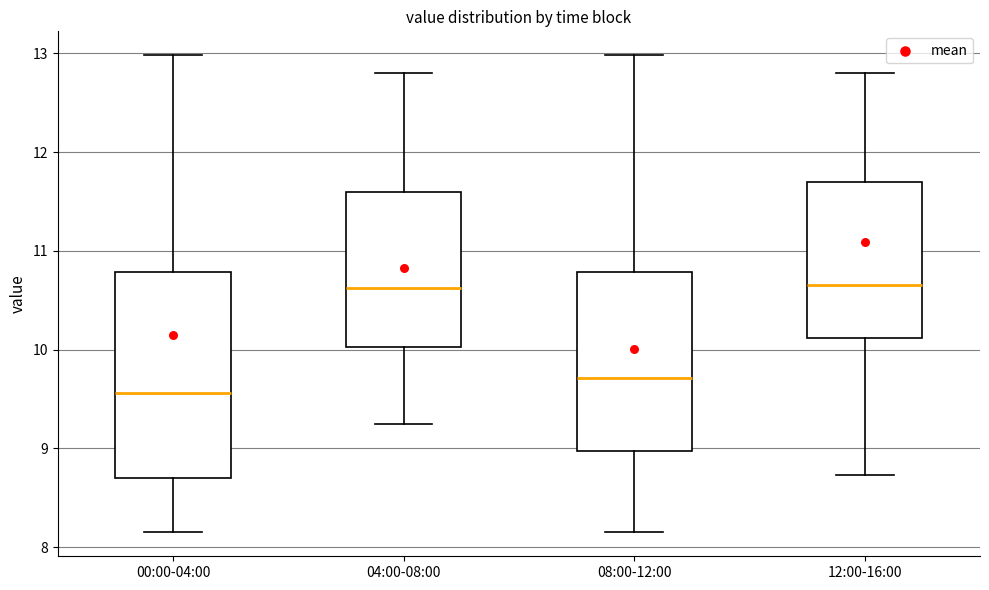

Reading left to right, read every box against the y-axis: the position of its median line, the range the box covers, and the ends of its whiskers. The values are not printed on the chart, so give them approximately, as read against the axis.

00:00-04:00: median 9.6, box 8.7 to 10.8, whiskers 8.2 to 13.0
04:00-08:00: median 10.6, box 10.0 to 11.6, whiskers 9.3 to 12.8
08:00-12:00: median 9.7, box 9.0 to 10.8, whiskers 8.2 to 13.0
12:00-16:00: median 10.7, box 10.1 to 11.7, whiskers 8.7 to 12.8